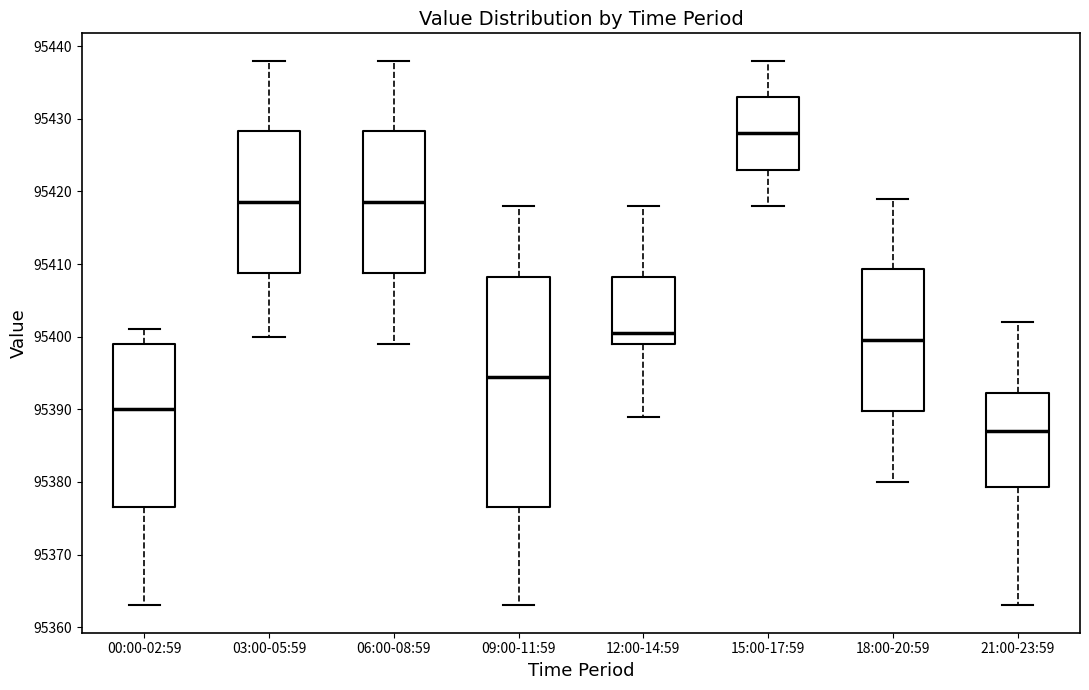

Reading left to right, transcribe this box plot: for each box, give where its median line is, the range the box spans, and where its two whiskers end, as read against the y-axis. The values are not printed on the chart, so give them approximately, as read against the axis.

00:00-02:59: median 95390, box 95377 to 95399, whiskers 95363 to 95401
03:00-05:59: median 95419, box 95409 to 95428, whiskers 95400 to 95438
06:00-08:59: median 95419, box 95409 to 95428, whiskers 95399 to 95438
09:00-11:59: median 95395, box 95377 to 95408, whiskers 95363 to 95418
12:00-14:59: median 95401, box 95399 to 95408, whiskers 95389 to 95418
15:00-17:59: median 95428, box 95423 to 95433, whiskers 95418 to 95438
18:00-20:59: median 95400, box 95390 to 95409, whiskers 95380 to 95419
21:00-23:59: median 95387, box 95379 to 95392, whiskers 95363 to 95402